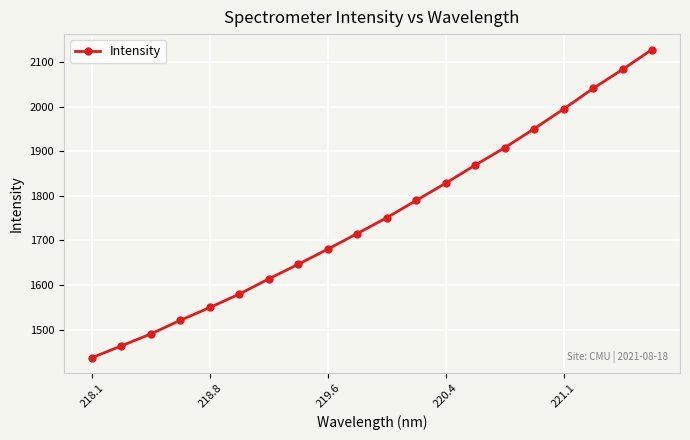

True or false: there are more than 1 points higher than both neighbors.

False